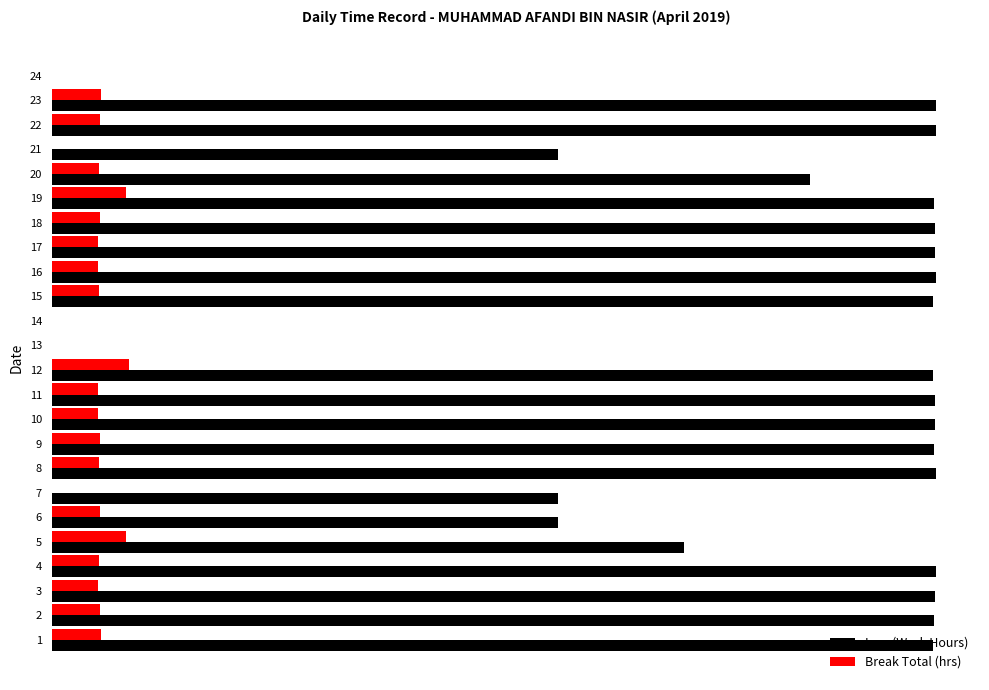

What are all the series names shown in the legend?

Low (Work Hours), Break Total (hrs)